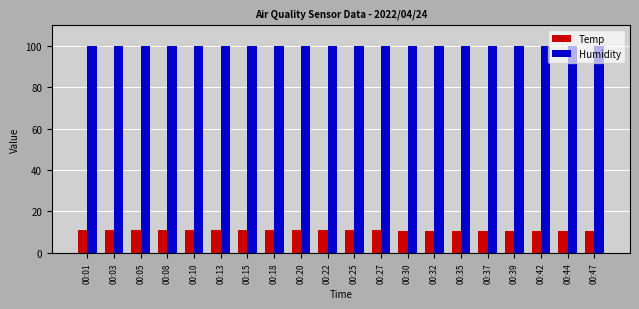

How many bars are there in total?

40